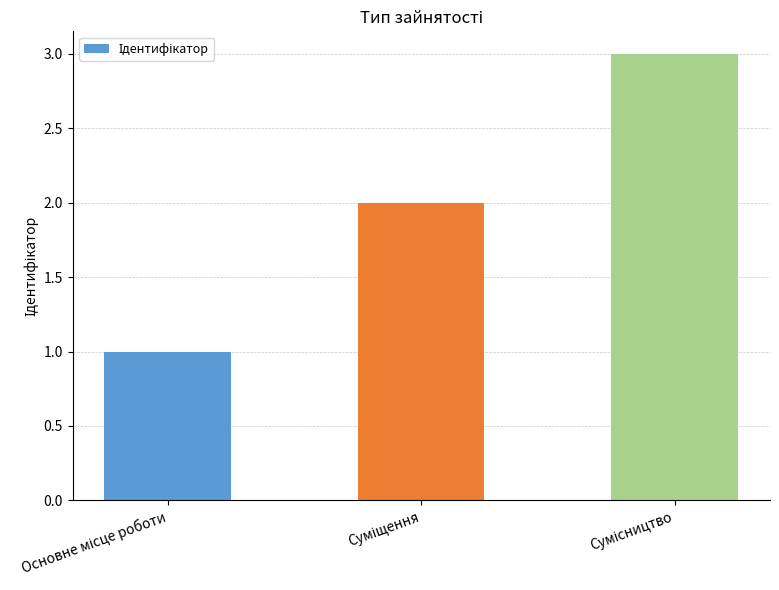

What is the sum of all values?

6